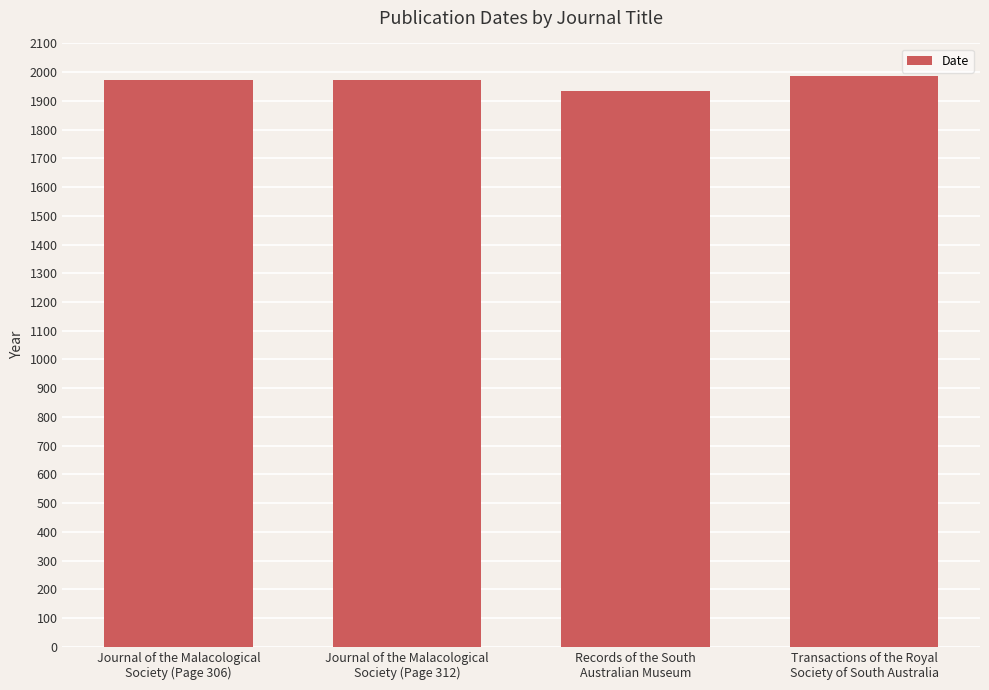

How many bars are there in total?

4